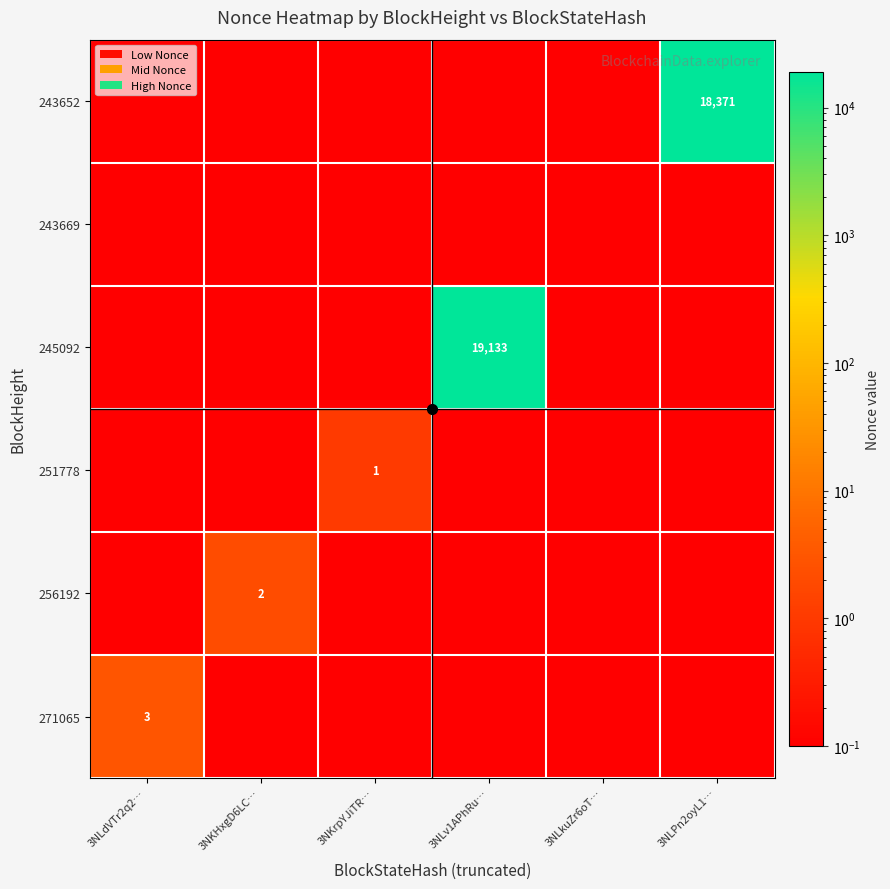

Between 3NLPn2oyL1… and 3NKrpYJiTR…, which is larger?

3NLPn2oyL1…